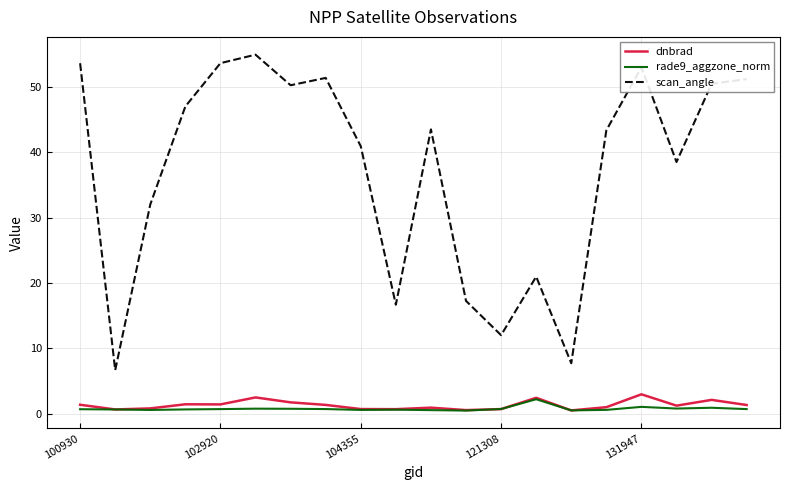

What is the greatest value displayed?

55.0